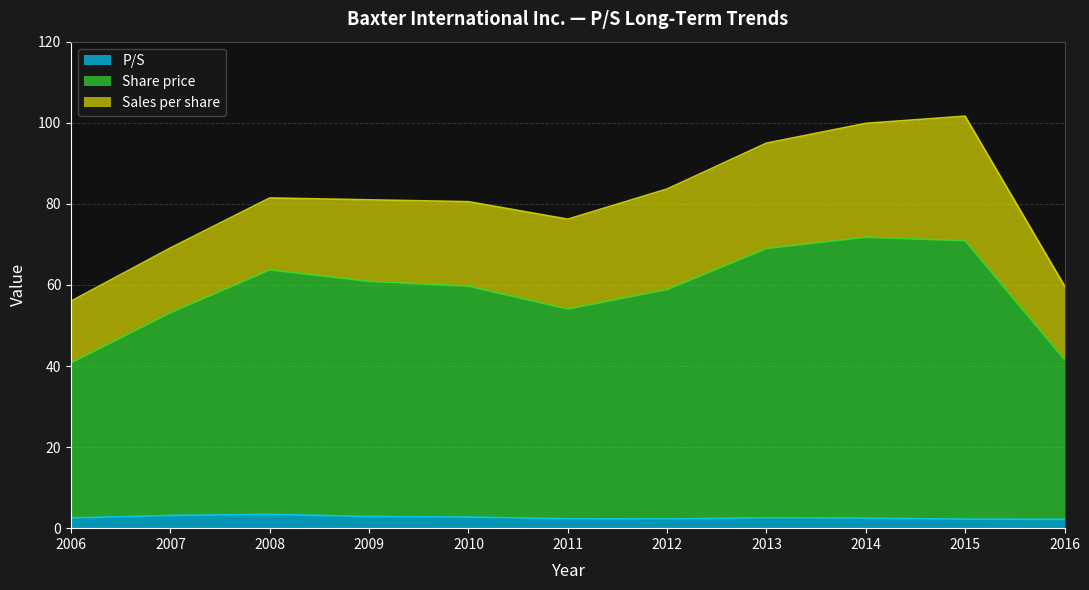

Which label corresponds to the largest value in the chart?

2014